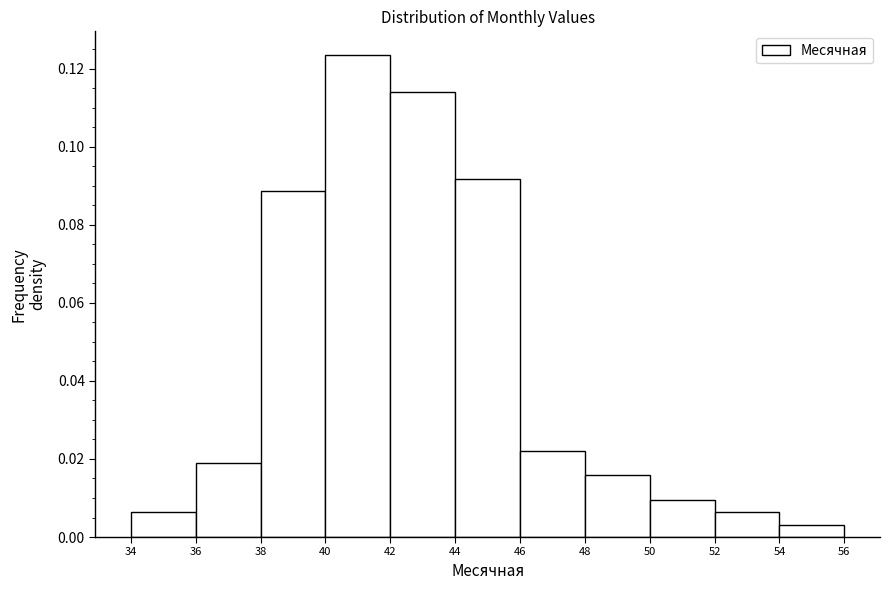

Over which range of the x-axis is the bar tallest?

40 to 42